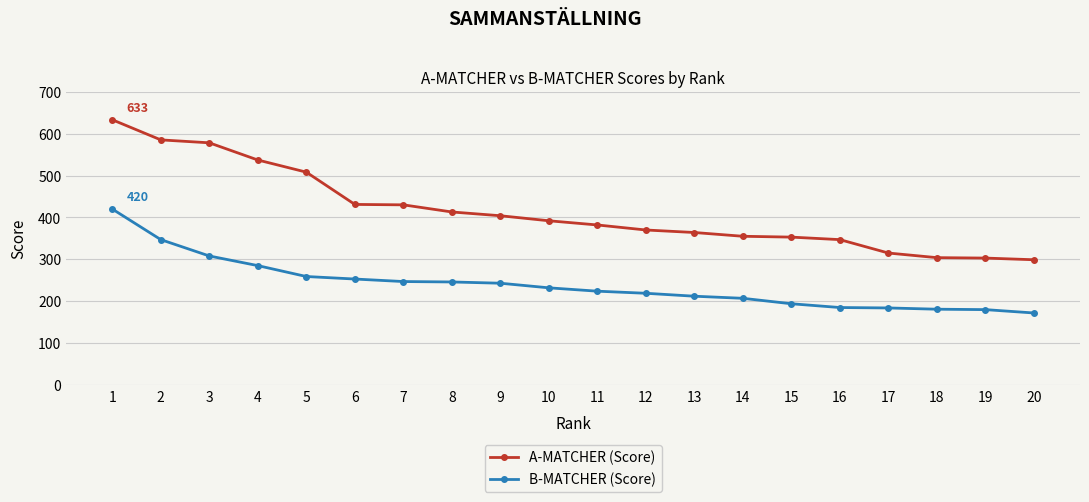

How many data points in B-MATCHER (Score) are less than 232?

10